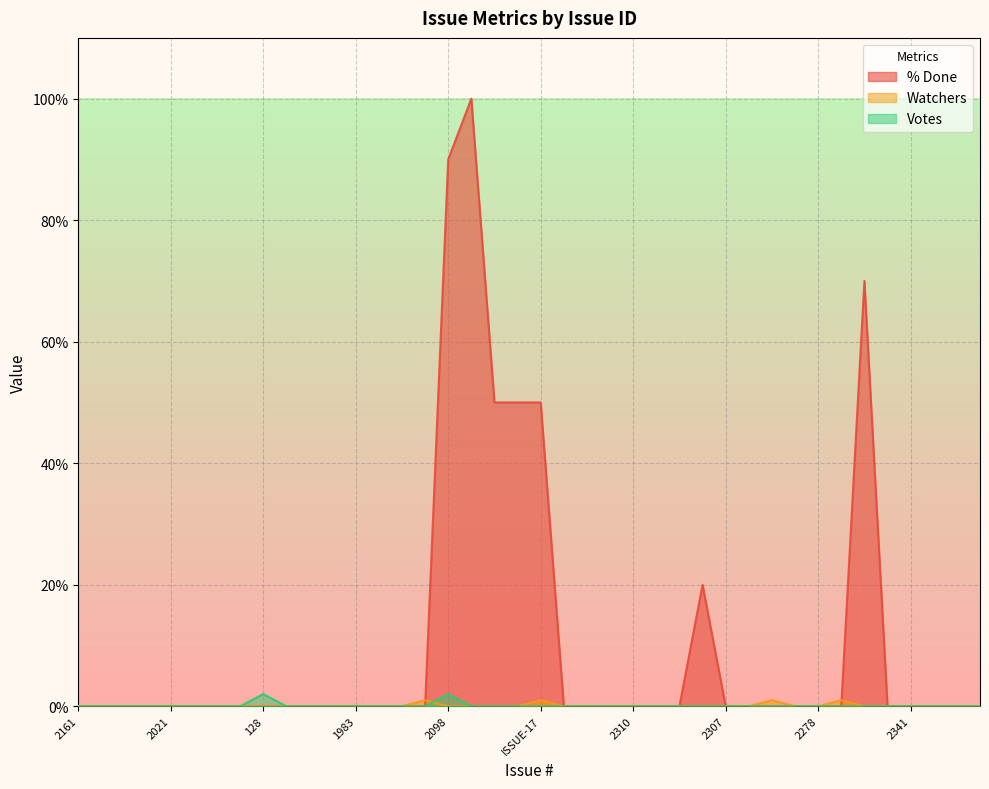

What is the total value across all series at 2098?

92